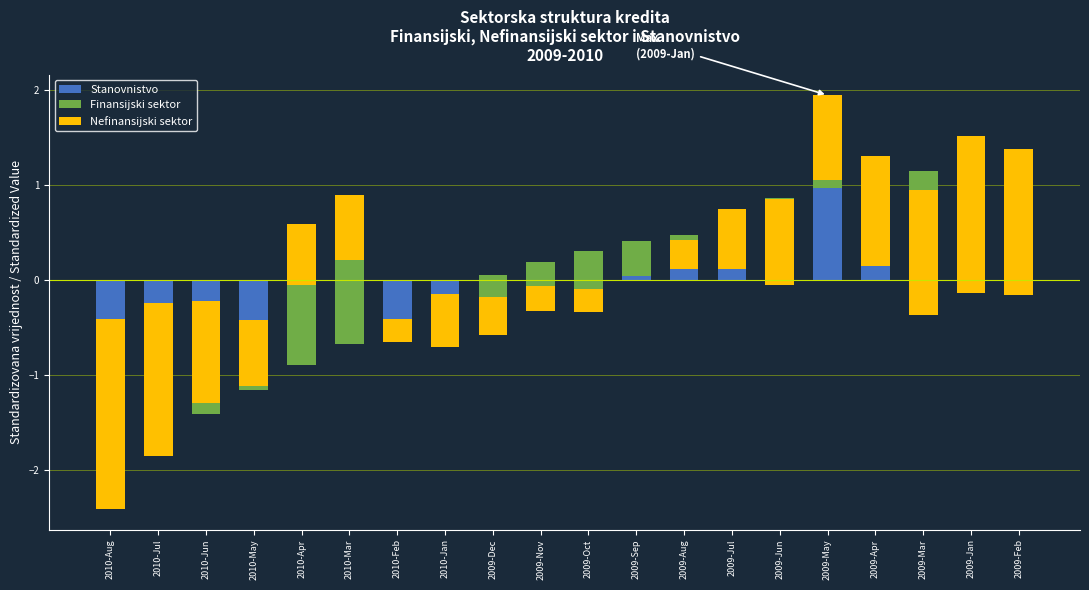

Is it true that Nefinansijski sektor equals -0.2 at 2010-Feb?

True